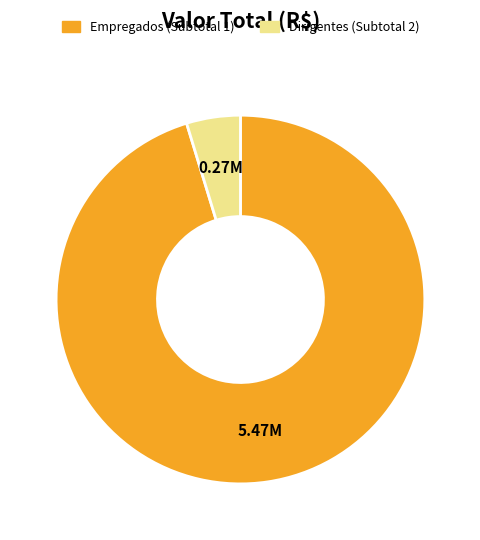

Count the number of slices in the pie.

2